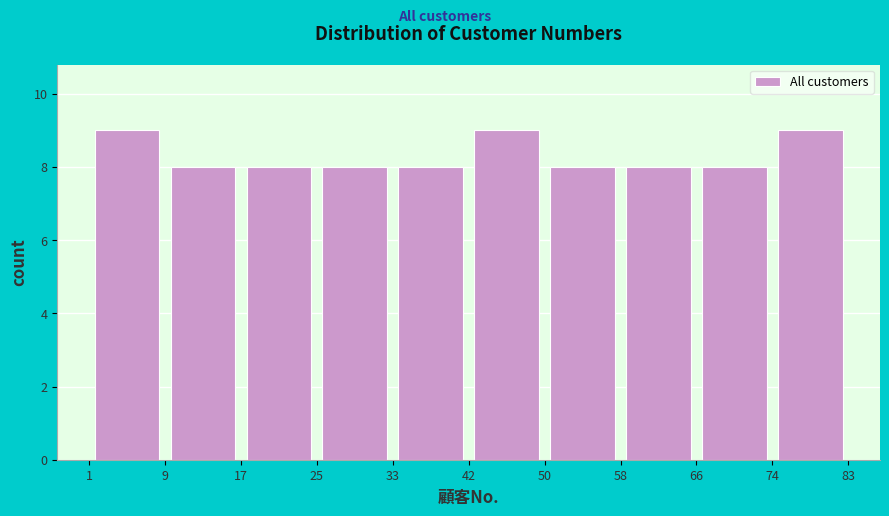

Reading left to right, list every bar in this chart as the range it spans on the x-axis followed by its height. The values are not printed on the chart, so give them approximately, as read against the axis.

1 to 9: 9
9 to 17: 8
17 to 25: 8
25 to 33: 8
33 to 42: 8
42 to 50: 9
50 to 58: 8
58 to 66: 8
66 to 74: 8
74 to 83: 9